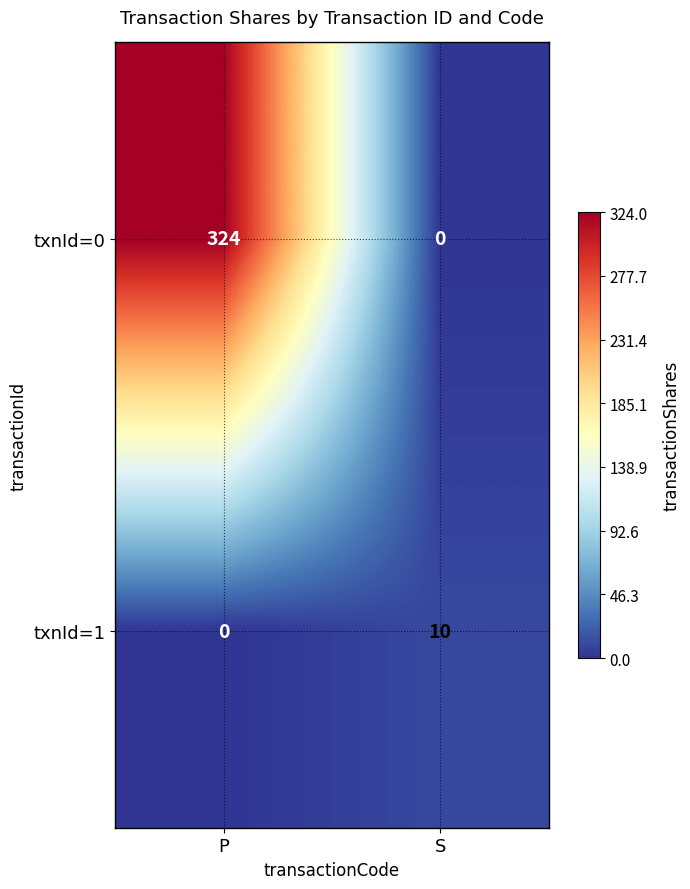

At how many categories does at least one series exceed 14?

1